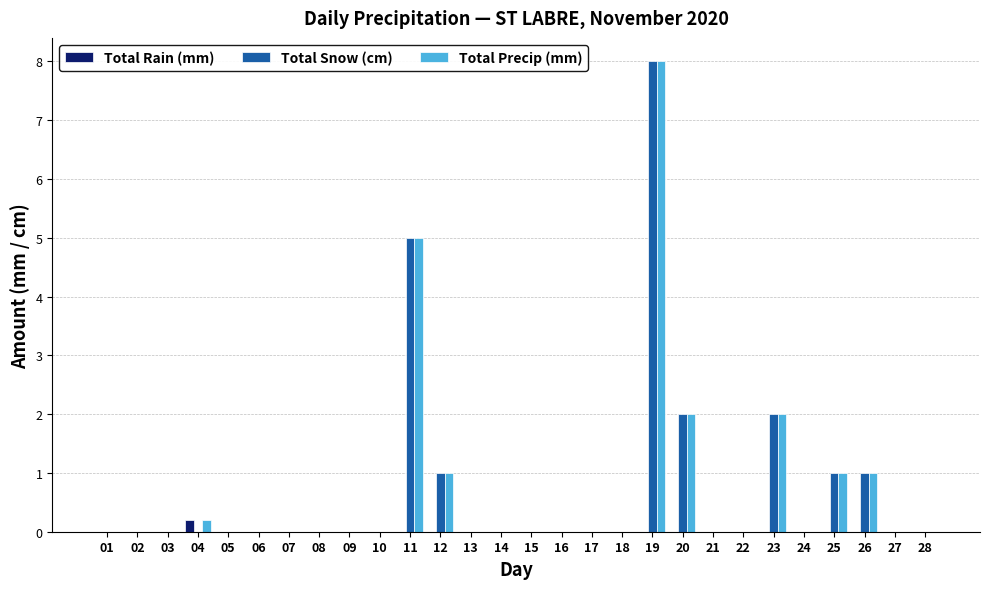

Reading left to right, transcribe all the data shown in this chart.

Total Rain (mm): 01=0.0	02=0.0	03=0.0	04=0.2	05=0.0	06=0.0	07=0.0	08=0.0	09=0.0	10=0.0	11=0.0	12=0.0	13=0.0	14=0.0	15=0.0	16=0.0	17=0.0	18=0.0	19=0.0	20=0.0	21=0.0	22=0.0	23=0.0	24=0.0	25=0.0	26=0.0	27=0.0	28=0.0
Total Snow (cm): 01=0.0	02=0.0	03=0.0	04=0.0	05=0.0	06=0.0	07=0.0	08=0.0	09=0.0	10=0.0	11=5.0	12=1.0	13=0.0	14=0.0	15=0.0	16=0.0	17=0.0	18=0.0	19=8.0	20=2.0	21=0.0	22=0.0	23=2.0	24=0.0	25=1.0	26=1.0	27=0.0	28=0.0
Total Precip (mm): 01=0.0	02=0.0	03=0.0	04=0.2	05=0.0	06=0.0	07=0.0	08=0.0	09=0.0	10=0.0	11=5.0	12=1.0	13=0.0	14=0.0	15=0.0	16=0.0	17=0.0	18=0.0	19=8.0	20=2.0	21=0.0	22=0.0	23=2.0	24=0.0	25=1.0	26=1.0	27=0.0	28=0.0